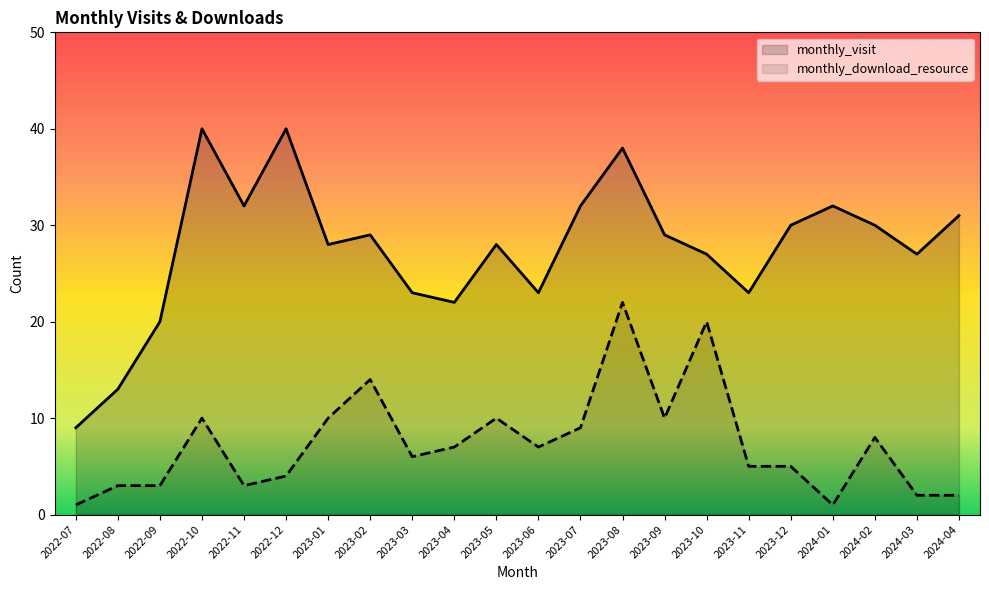

The value of monthly_download_resource at 2024-04 is 2. True or false?

True